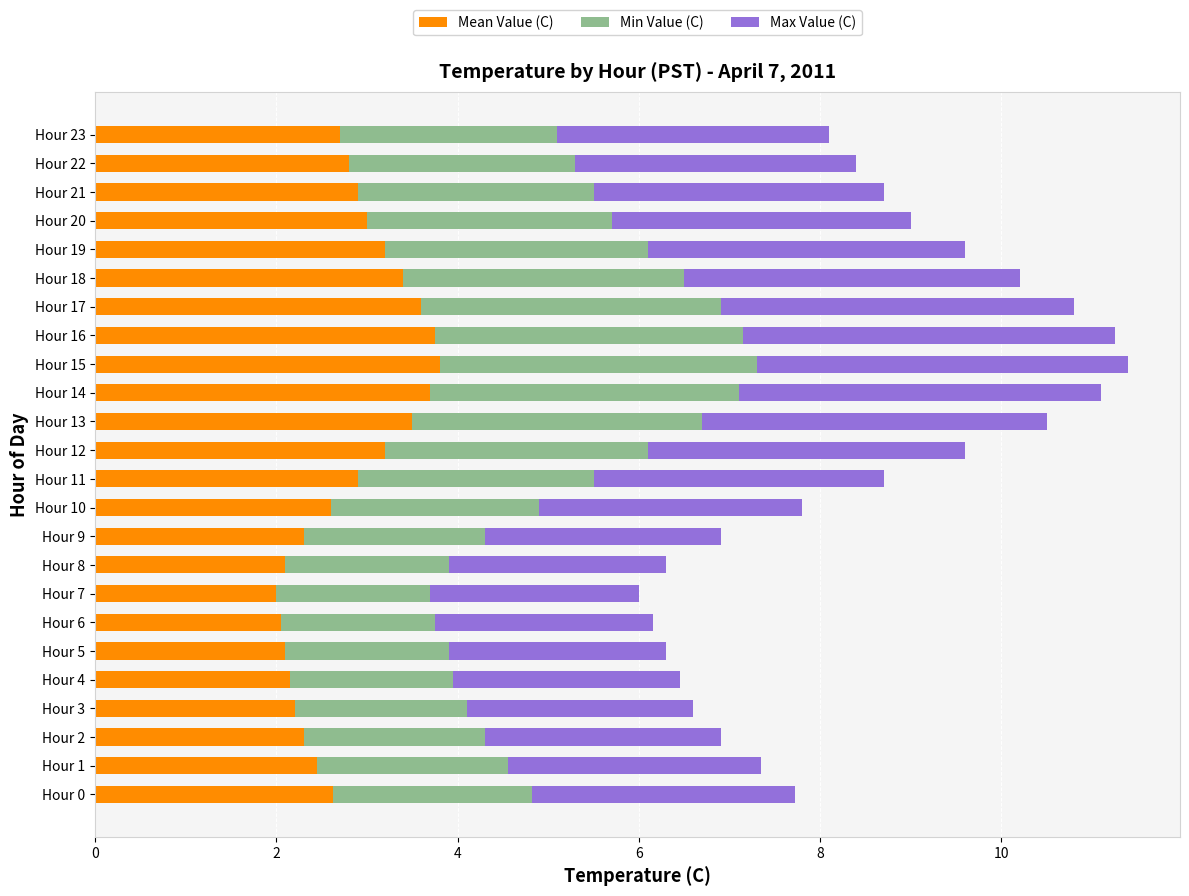

What is the maximum value for Mean Value (C)?

3.8